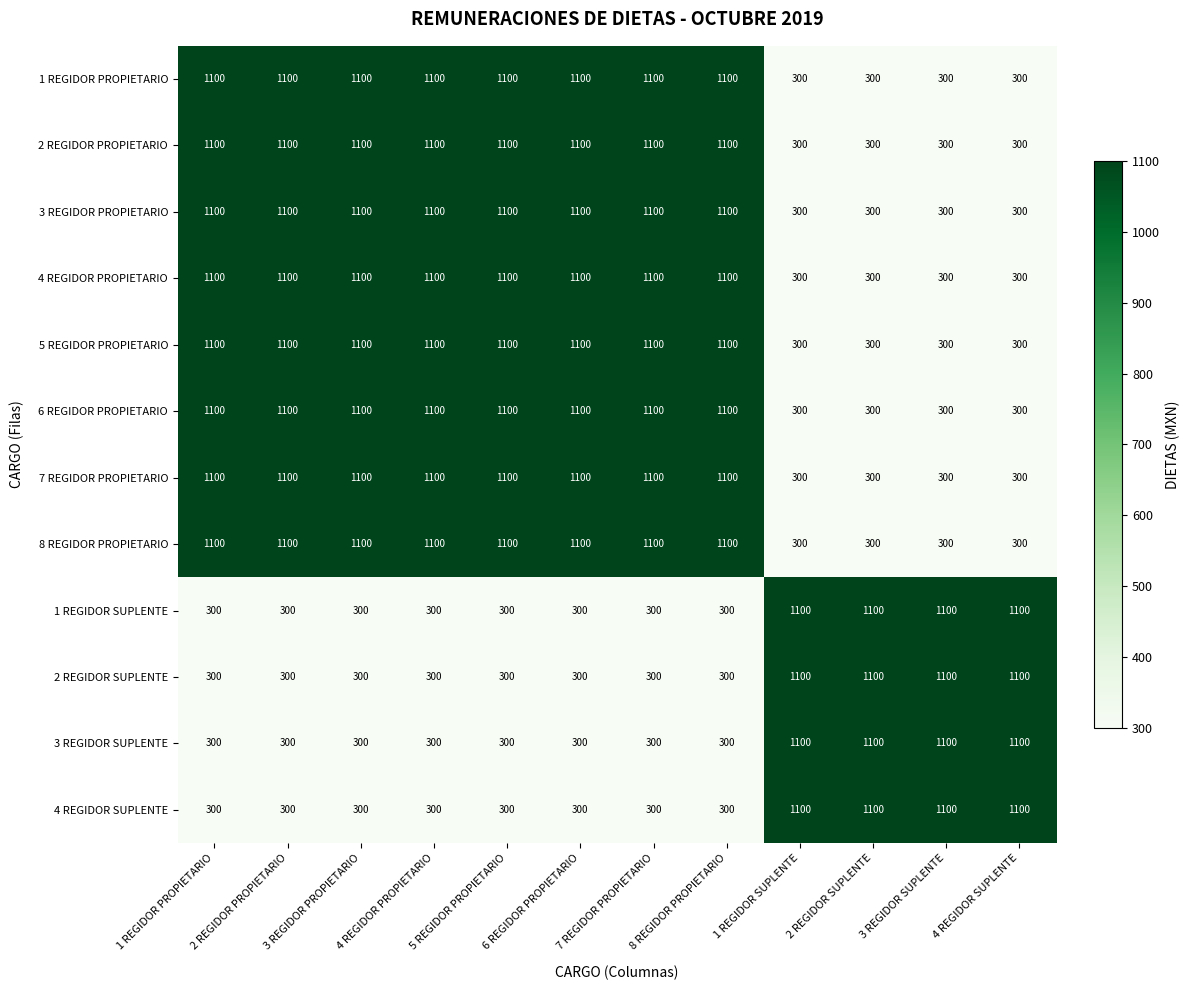

How many 1 REGIDOR SUPLENTE values are between 300 and 1100?

12